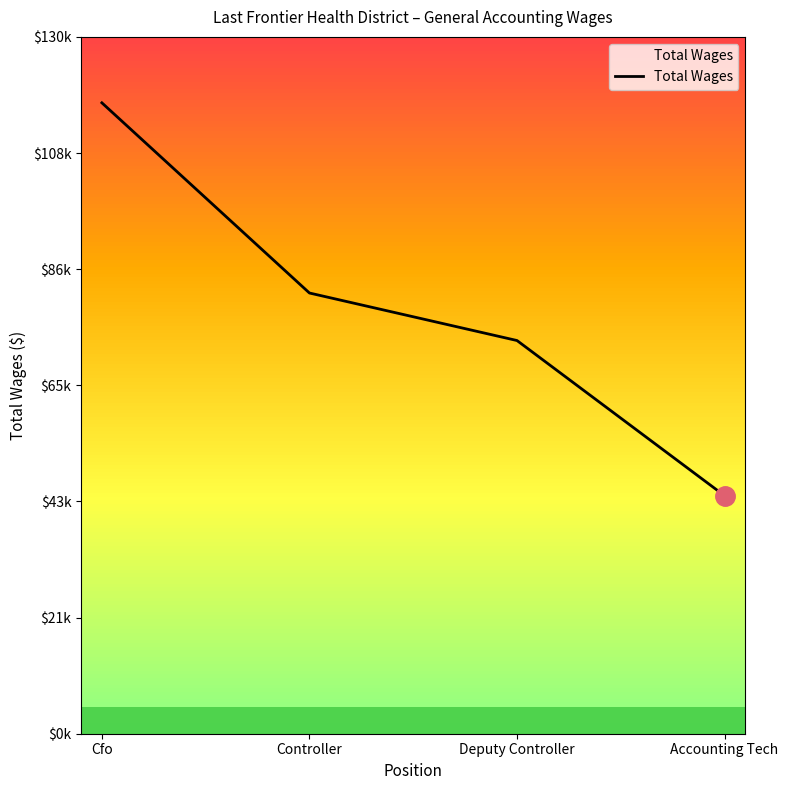

Reading left to right, extract all data points from this chart.

117700	82219	73354	44402